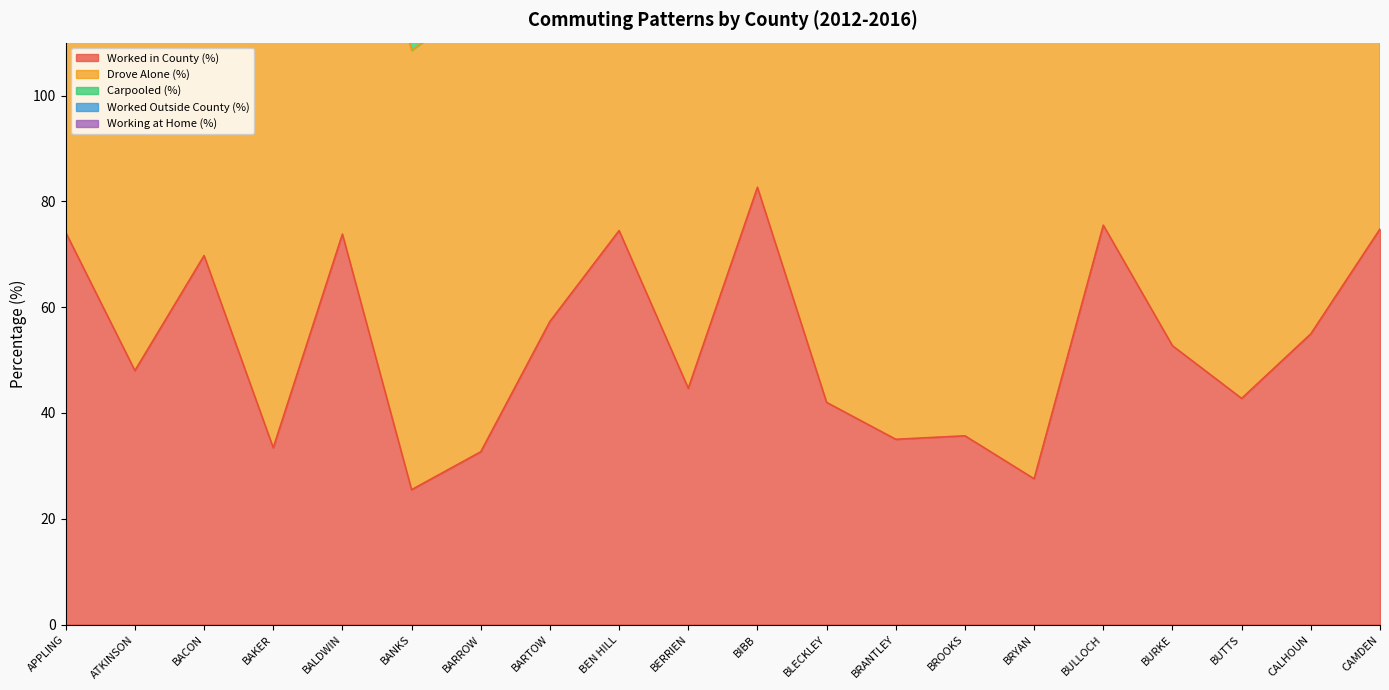

True or false: Drove Alone (%) has more than 1 interior local peaks.

True